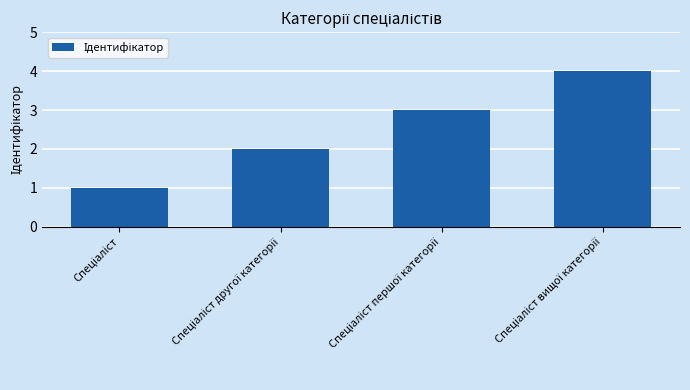

What is the difference between the maximum and minimum values?

3